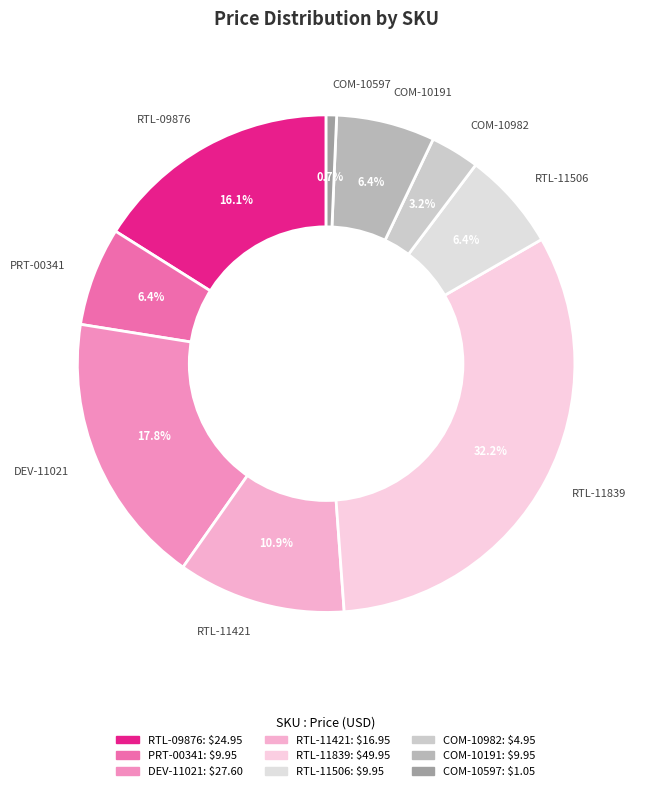

Does any single category account for the majority?

No